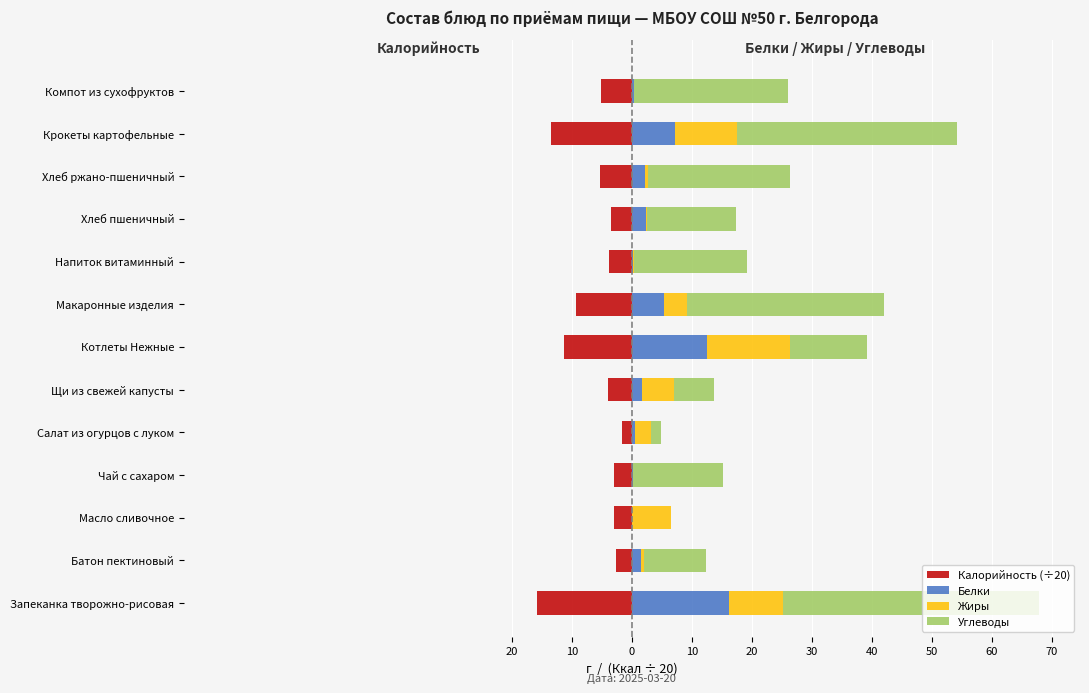

Is the value of Жиры at Батон пектиновый greater than the value of Углеводы at Напиток витаминный?

No